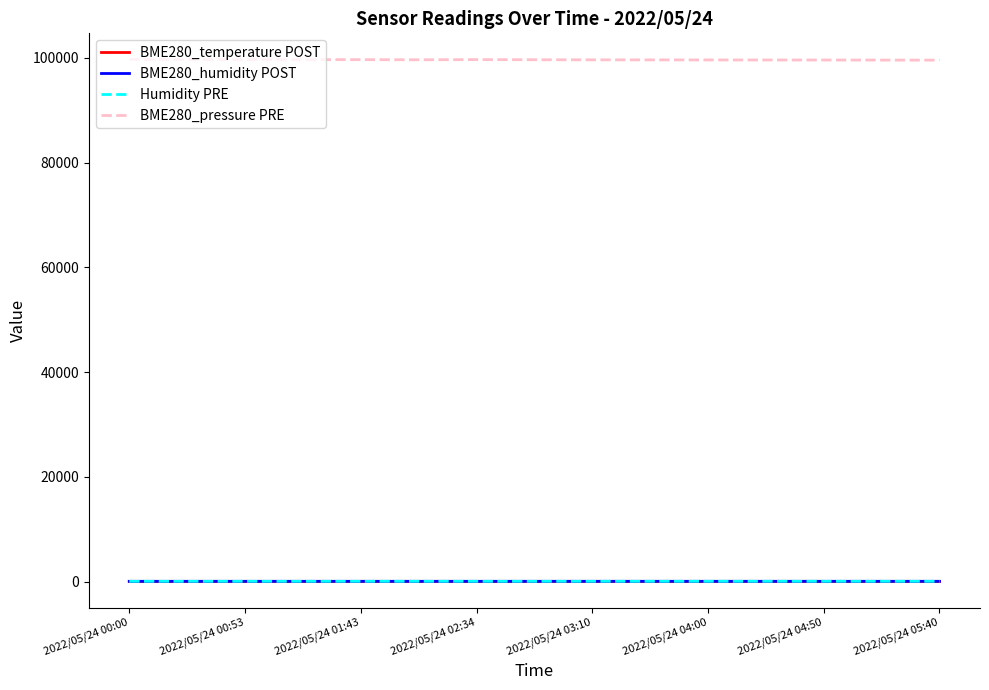

What is the maximum value shown in the chart?

99725.8